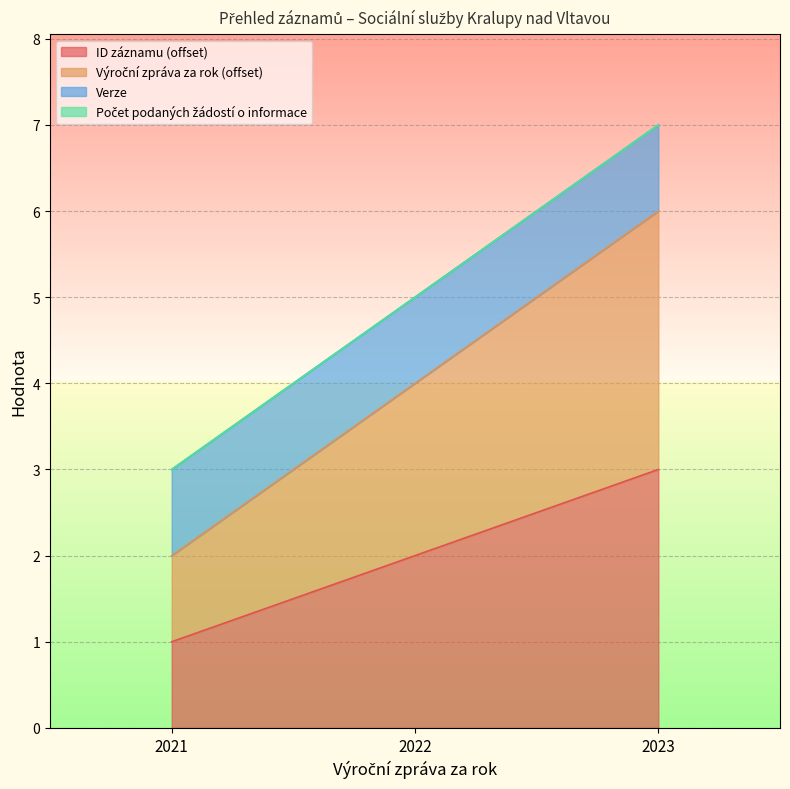

What is the difference between the highest and lowest values at 2022?

2